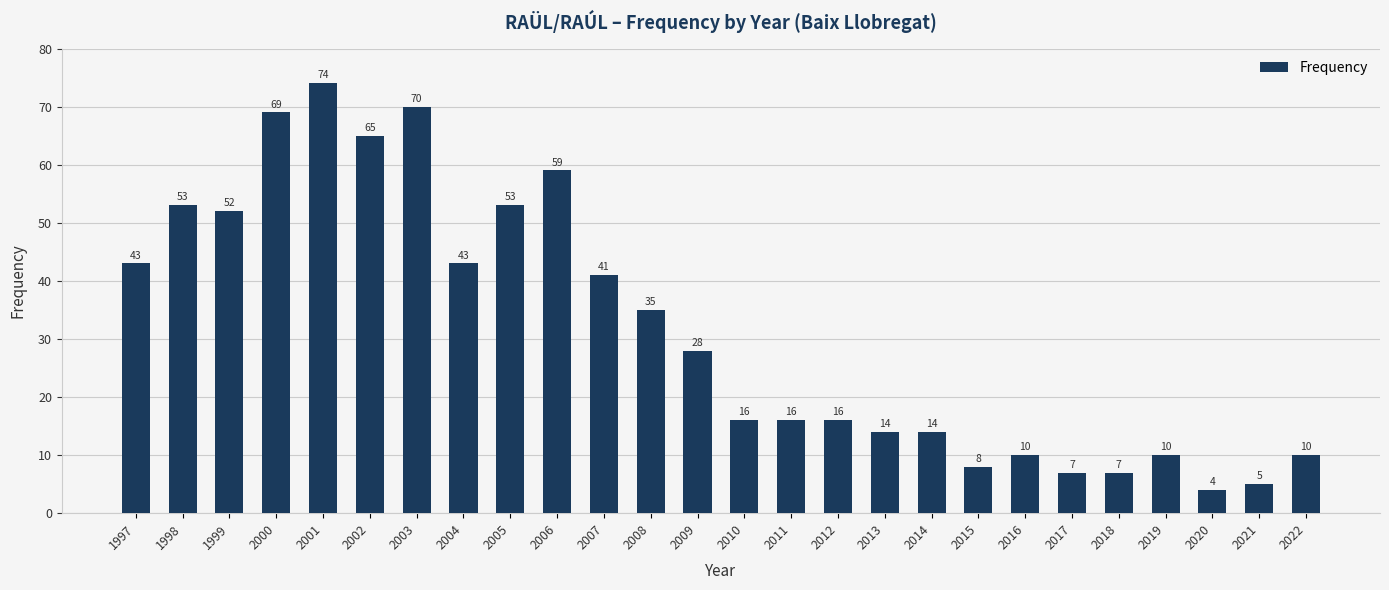

What is the difference between the second highest and second lowest values?

65